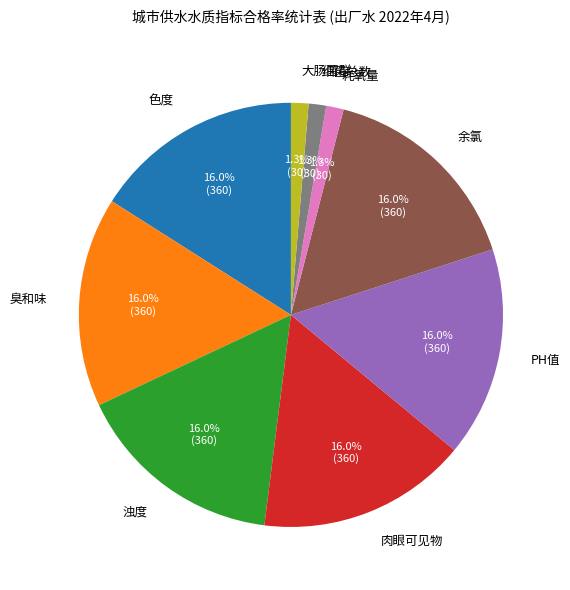

To the nearest percent, what percentage of the pie is 臭和味?

16%